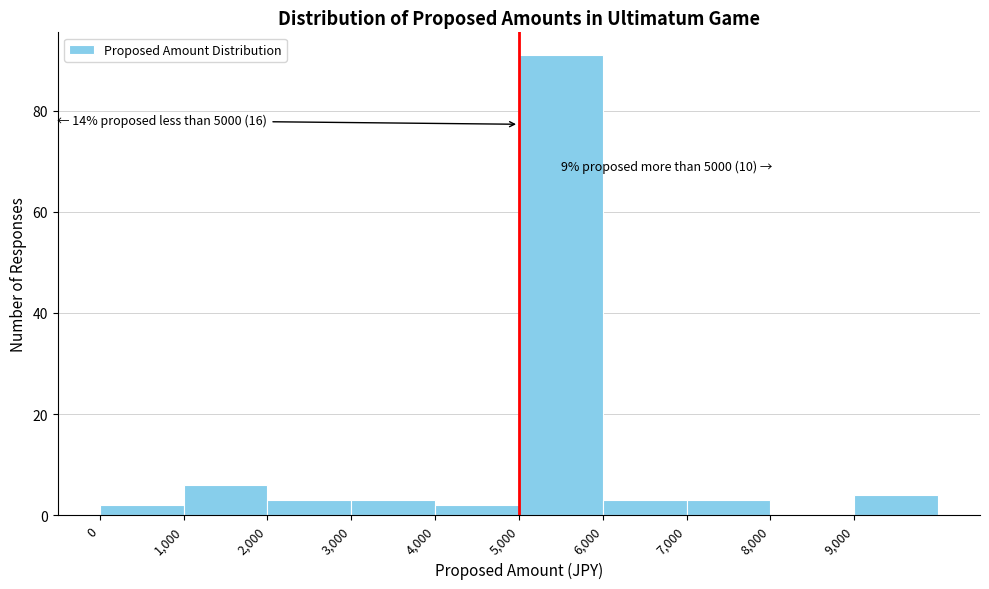

Which range on the x-axis has the tallest bar?

5000 to 6000